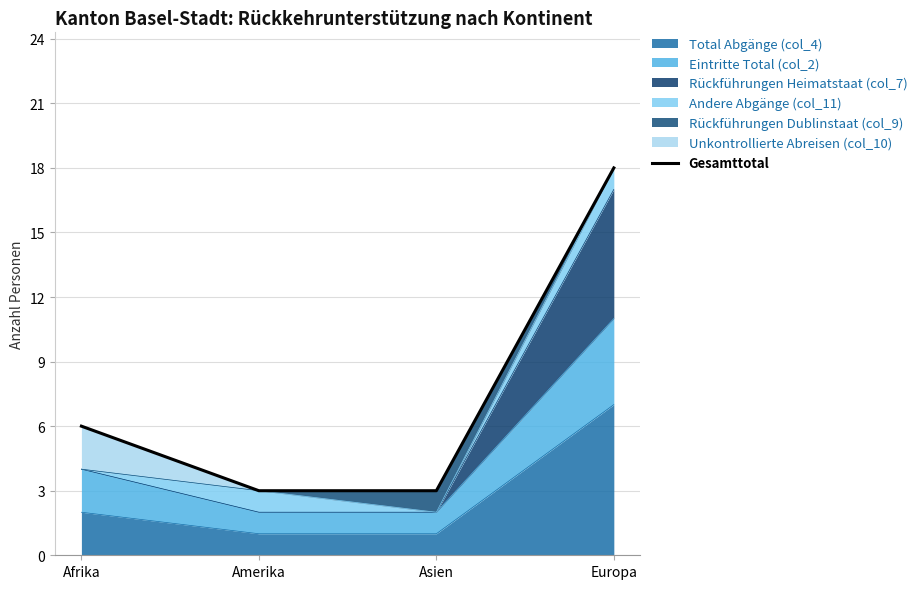

Where does the data first go above 6?

Europa